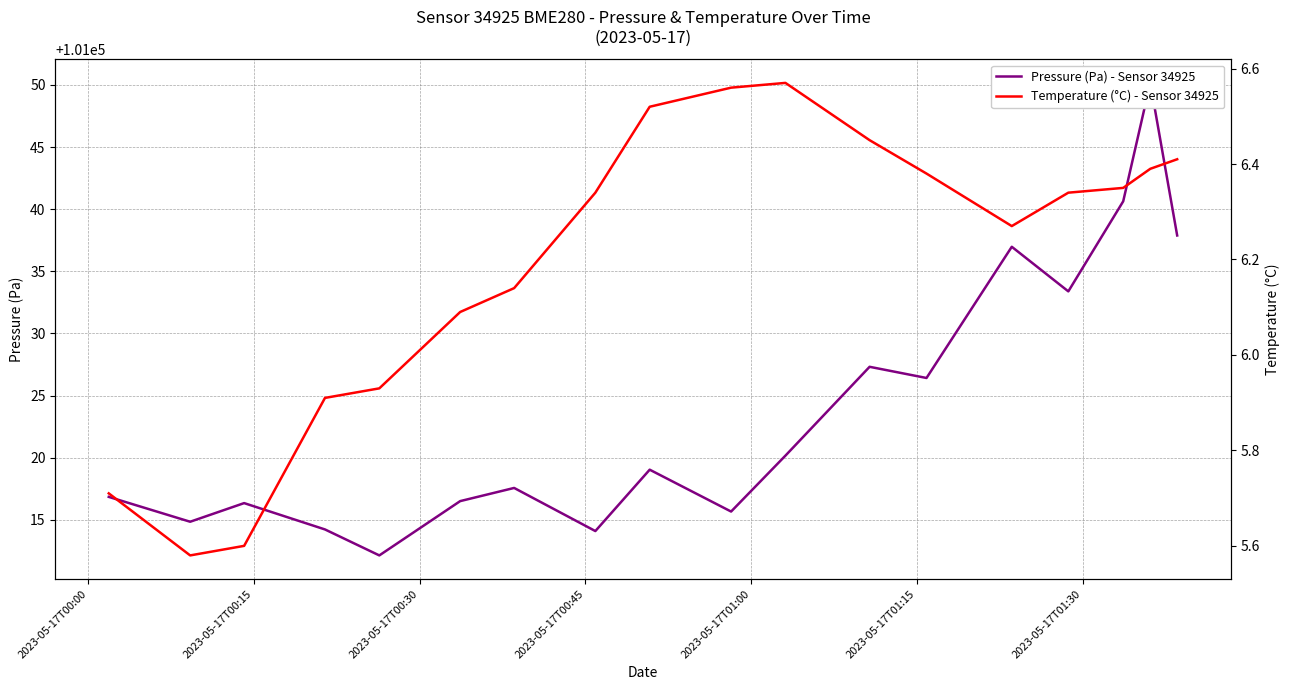

What are all the series names shown in the legend?

Pressure (Pa) - Sensor 34925, Temperature (°C) - Sensor 34925